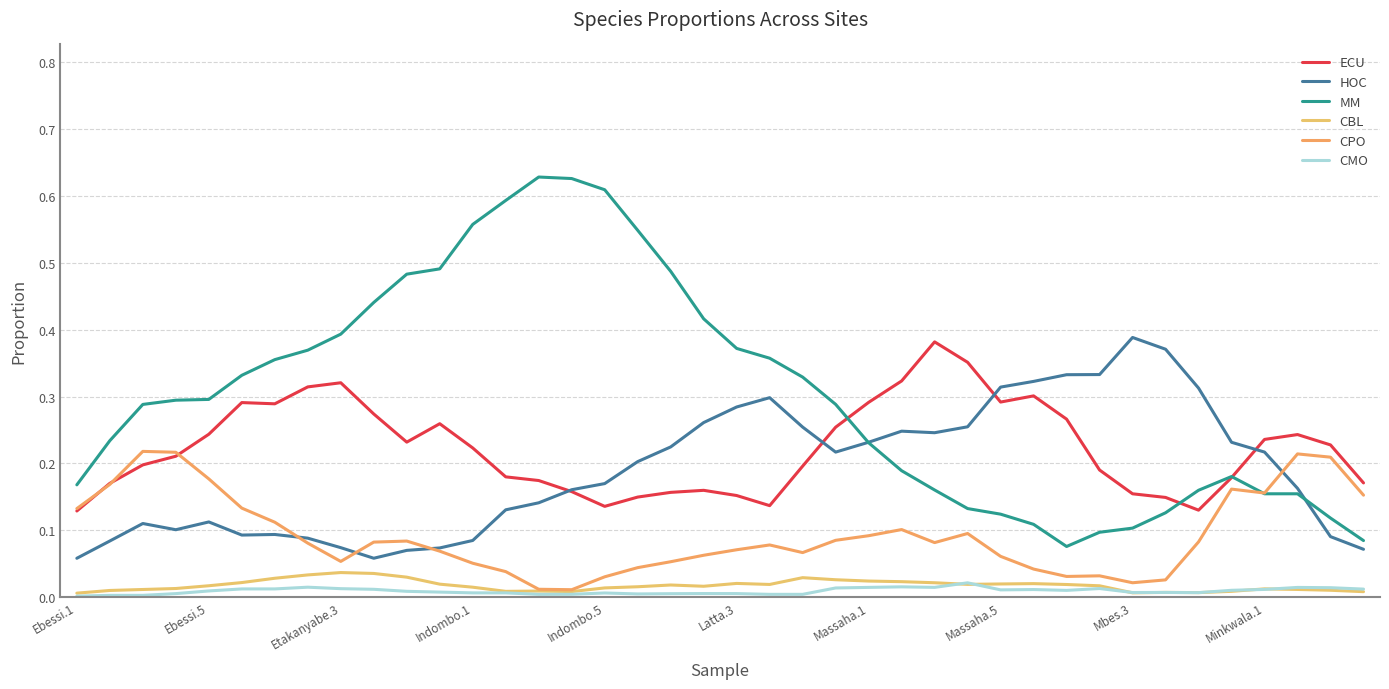

Is this an area chart (filled region under the line)?

No